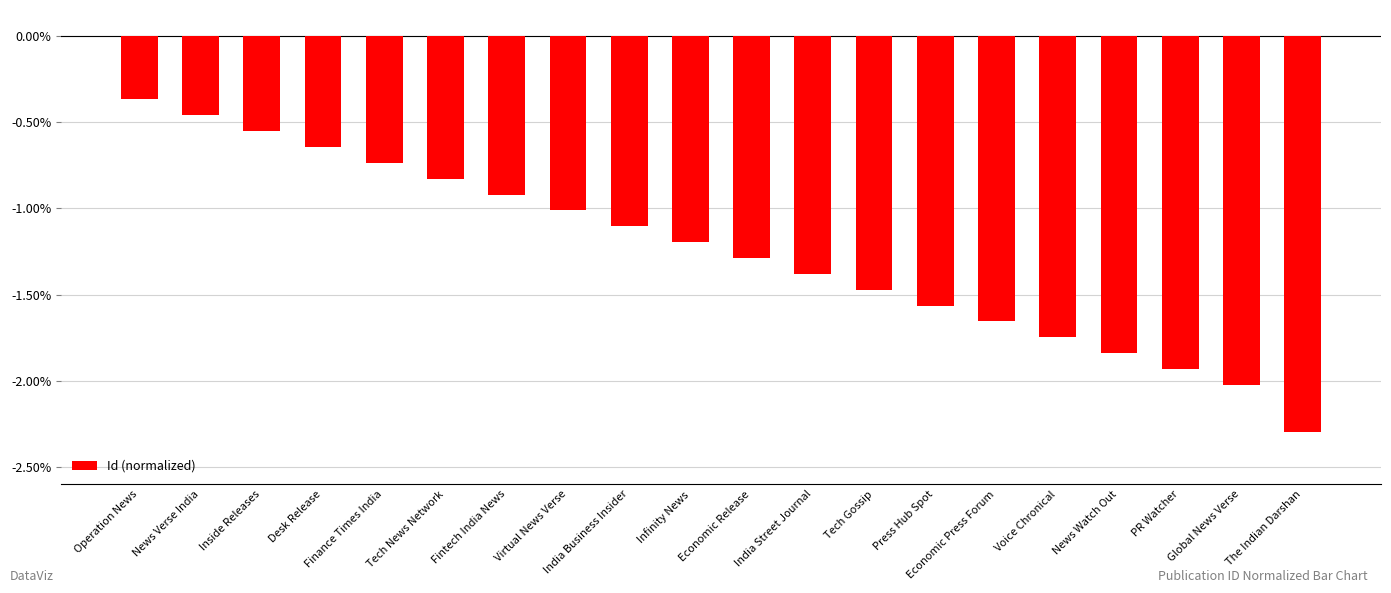

What is the sum of all values?

-25.0